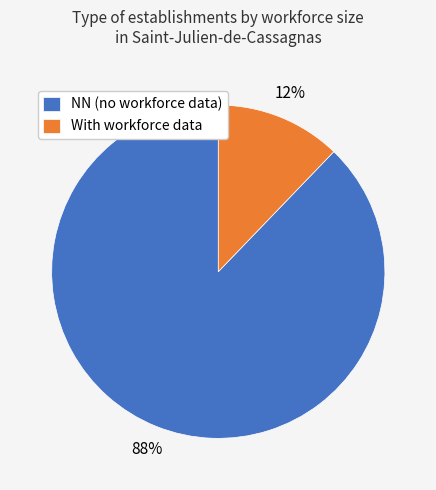

To the nearest percent, what is the combined percentage of With workforce data and NN (no workforce data)?

100%